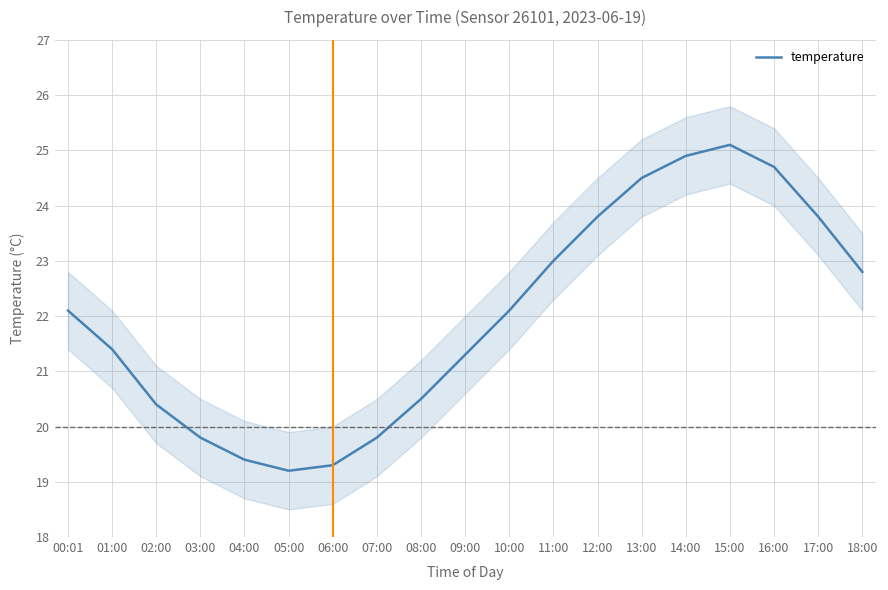

True or false: the data shows 11.6 at 02:00.

False